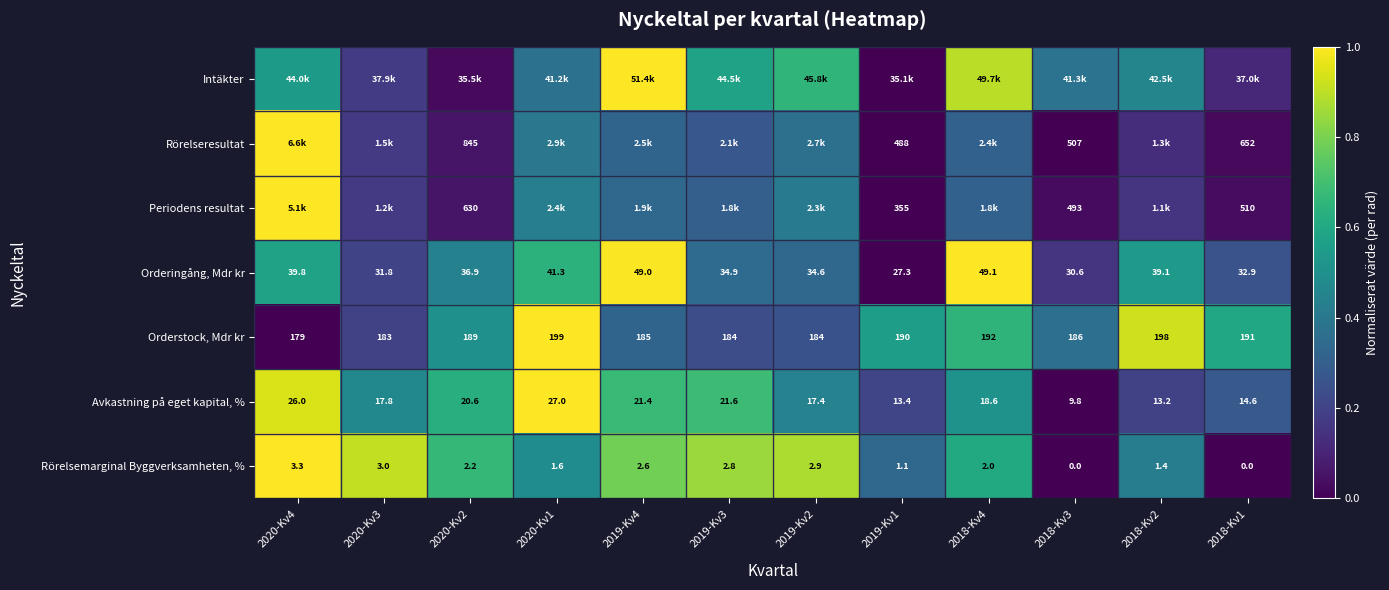

How many values in Rörelsemarginal Byggverksamheten, % are above zero?

10